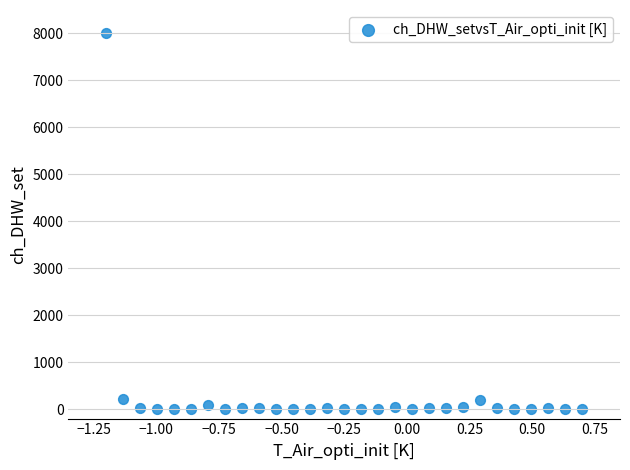

What is the range of Y values (max minus min)?

7997.9